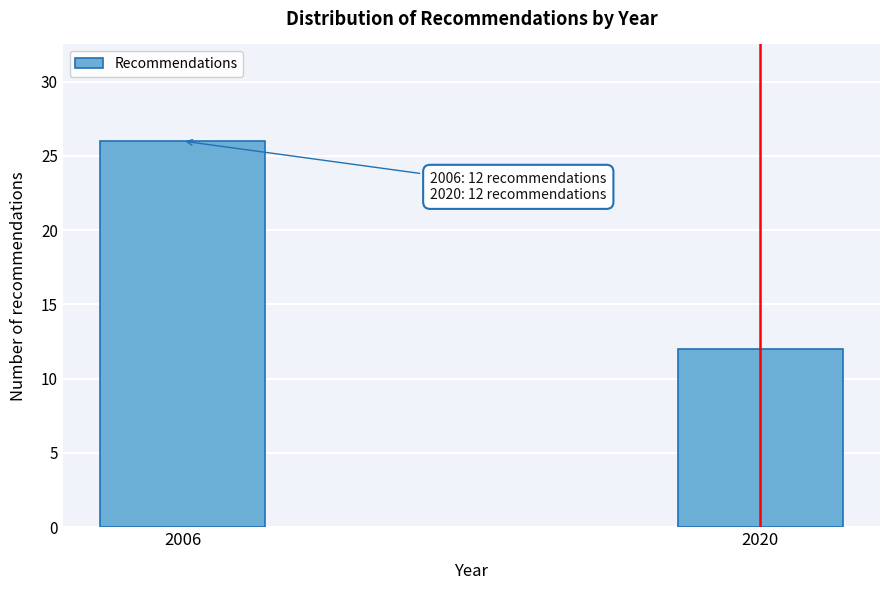

Reading left to right, extract all data points from this chart.

2006=26	2020=12